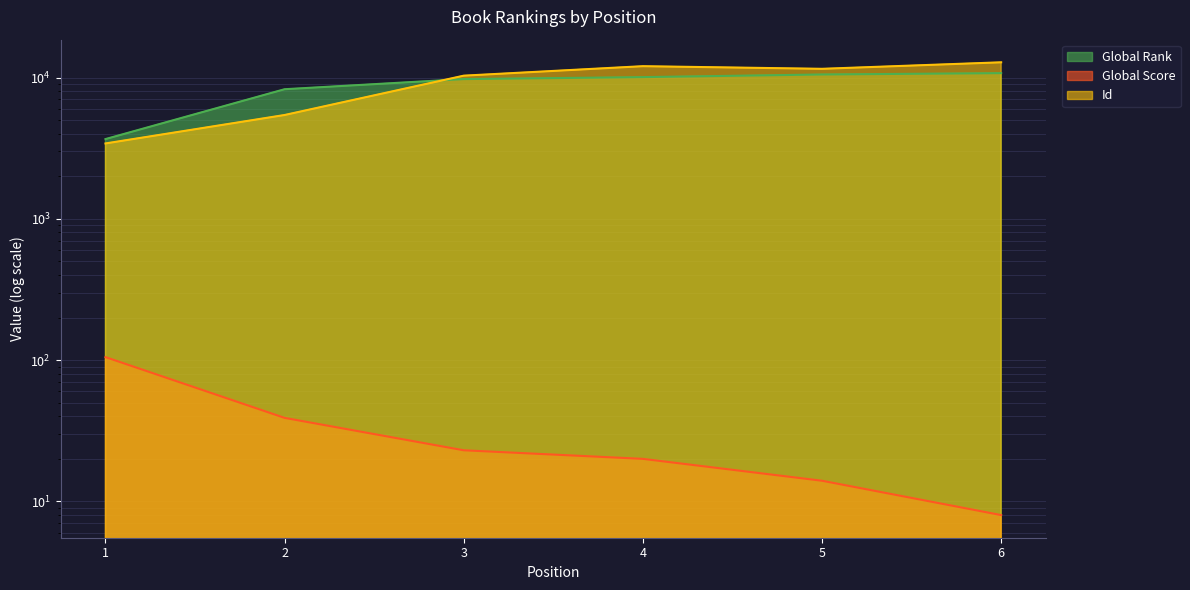

What is the difference between the maximum and minimum values in the Global Rank series?

7074